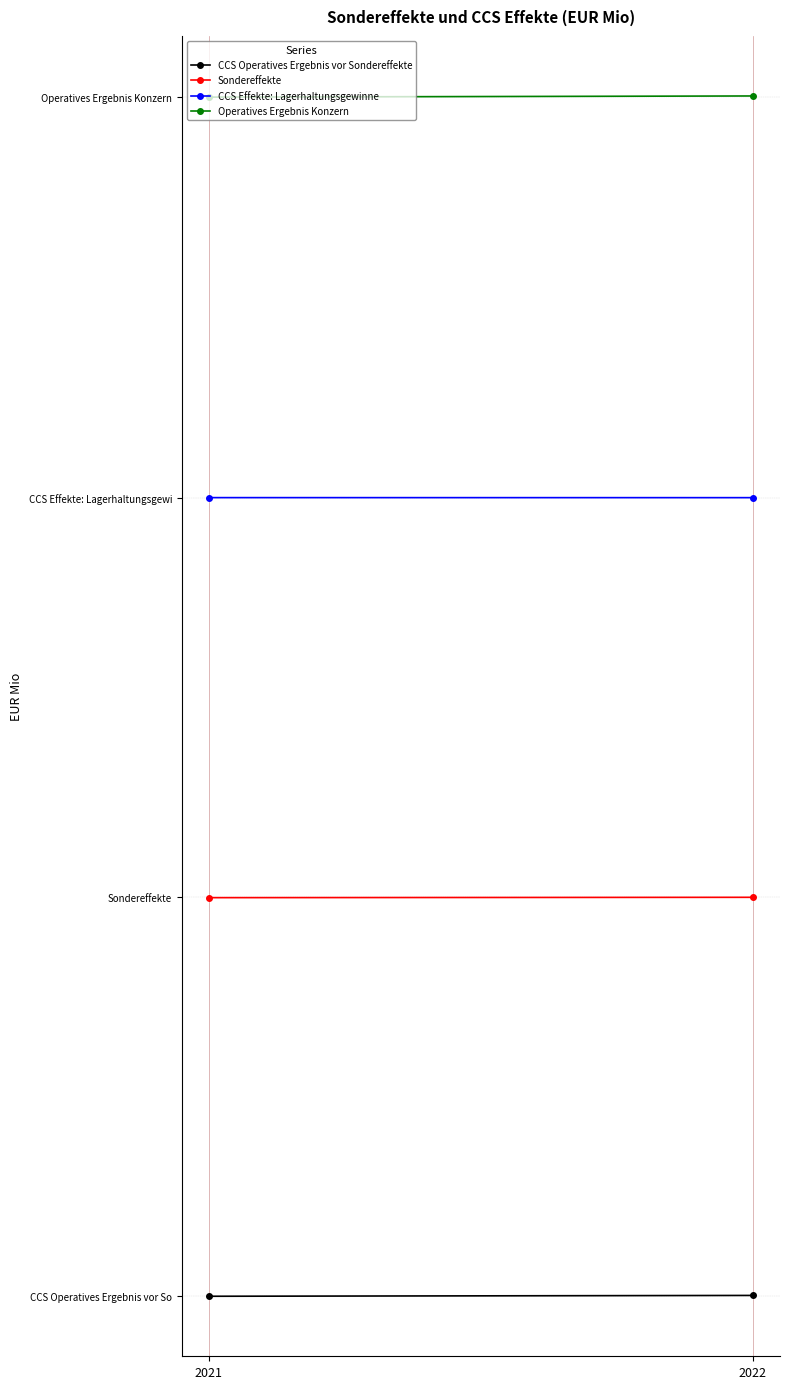

Reading right to left, transcribe all the data shown in this chart.

CCS Operatives Ergebnis vor Sondereffekte: 2022=11.2	2021=6.0
Sondereffekte: 2022=2500.9	2021=2498.7
CCS Effekte: Lagerhaltungsgewinne: 2022=5000.2	2021=5000.4
Operatives Ergebnis Konzern: 2022=7512.2	2021=7505.1